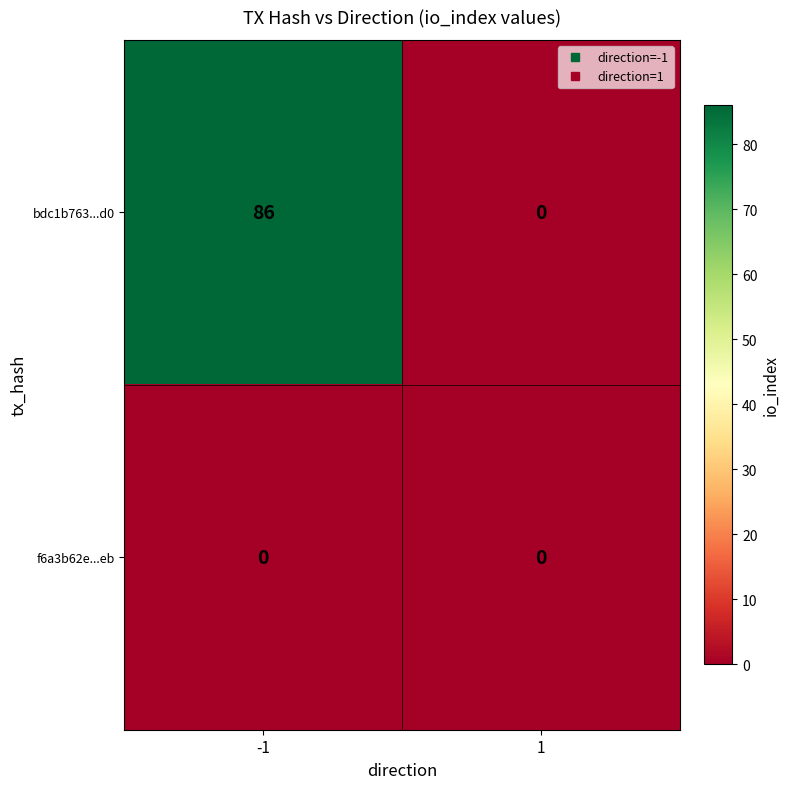

True or false: bdc1b763...d0 has a value of 86 at -1.

True